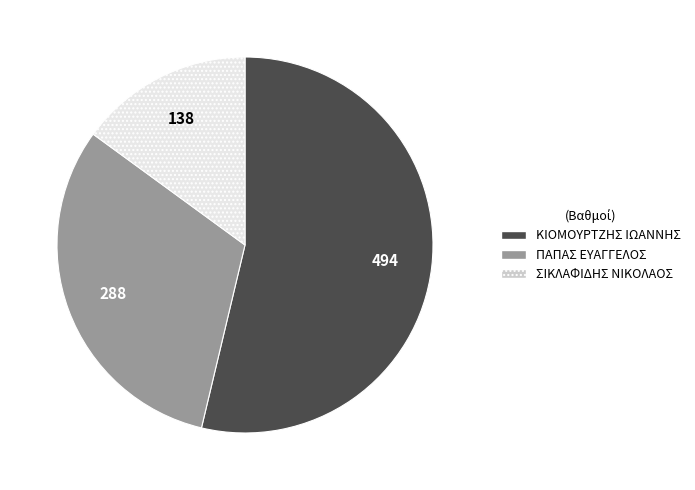

Which has a higher value, ΣΙΚΛΑΦΙΔΗΣ ΝΙΚΟΛΑΟΣ or ΠΑΠΑΣ ΕΥΑΓΓΕΛΟΣ?

ΠΑΠΑΣ ΕΥΑΓΓΕΛΟΣ